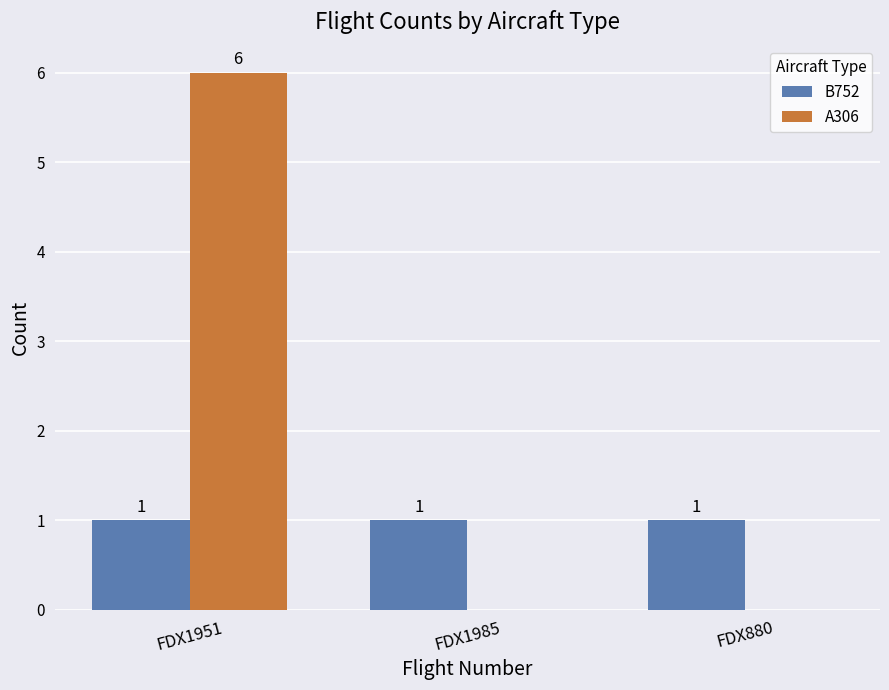

Between FDX1951 and FDX1985, which series saw the biggest shift?

A306